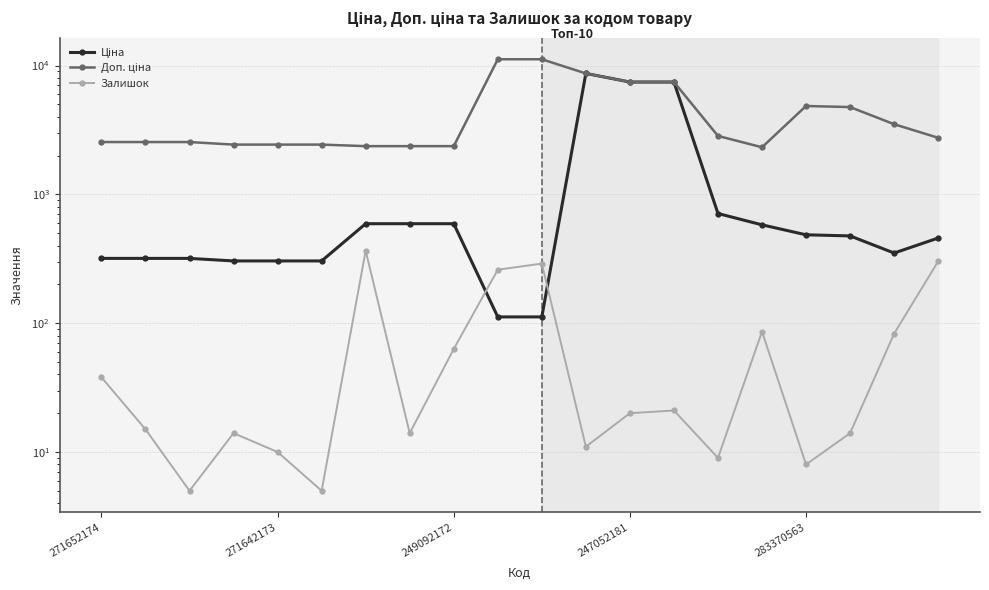

At which label does Залишок first exceed 20?

271652174